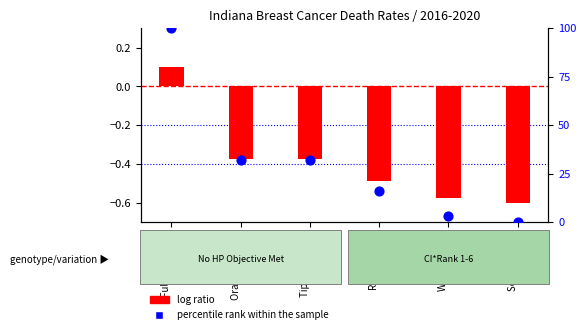

Which series has the largest total across all categories?

percentile rank within the sample